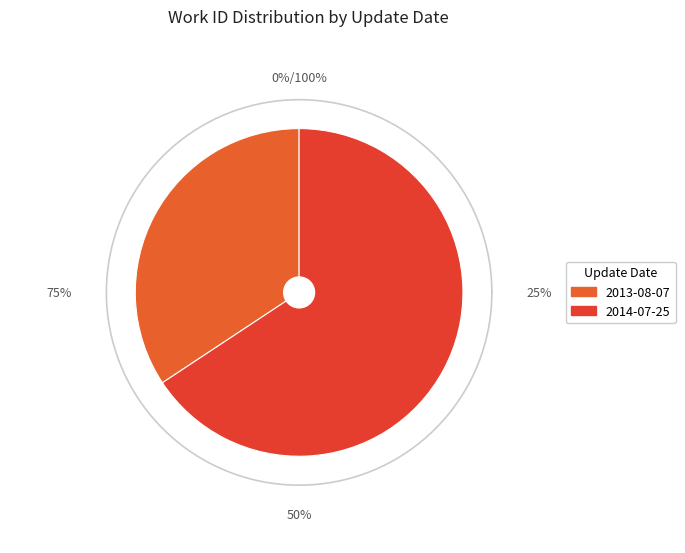

To the nearest percent, what portion does 2013-08-07 represent?

34%